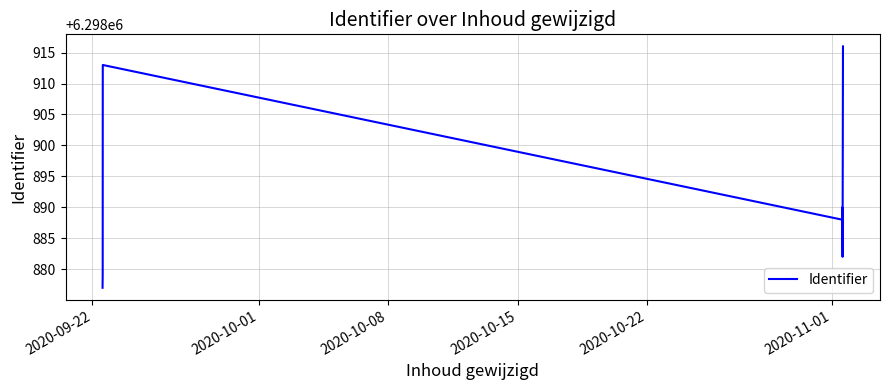

Does the chart display data point markers on the line(s)?

No